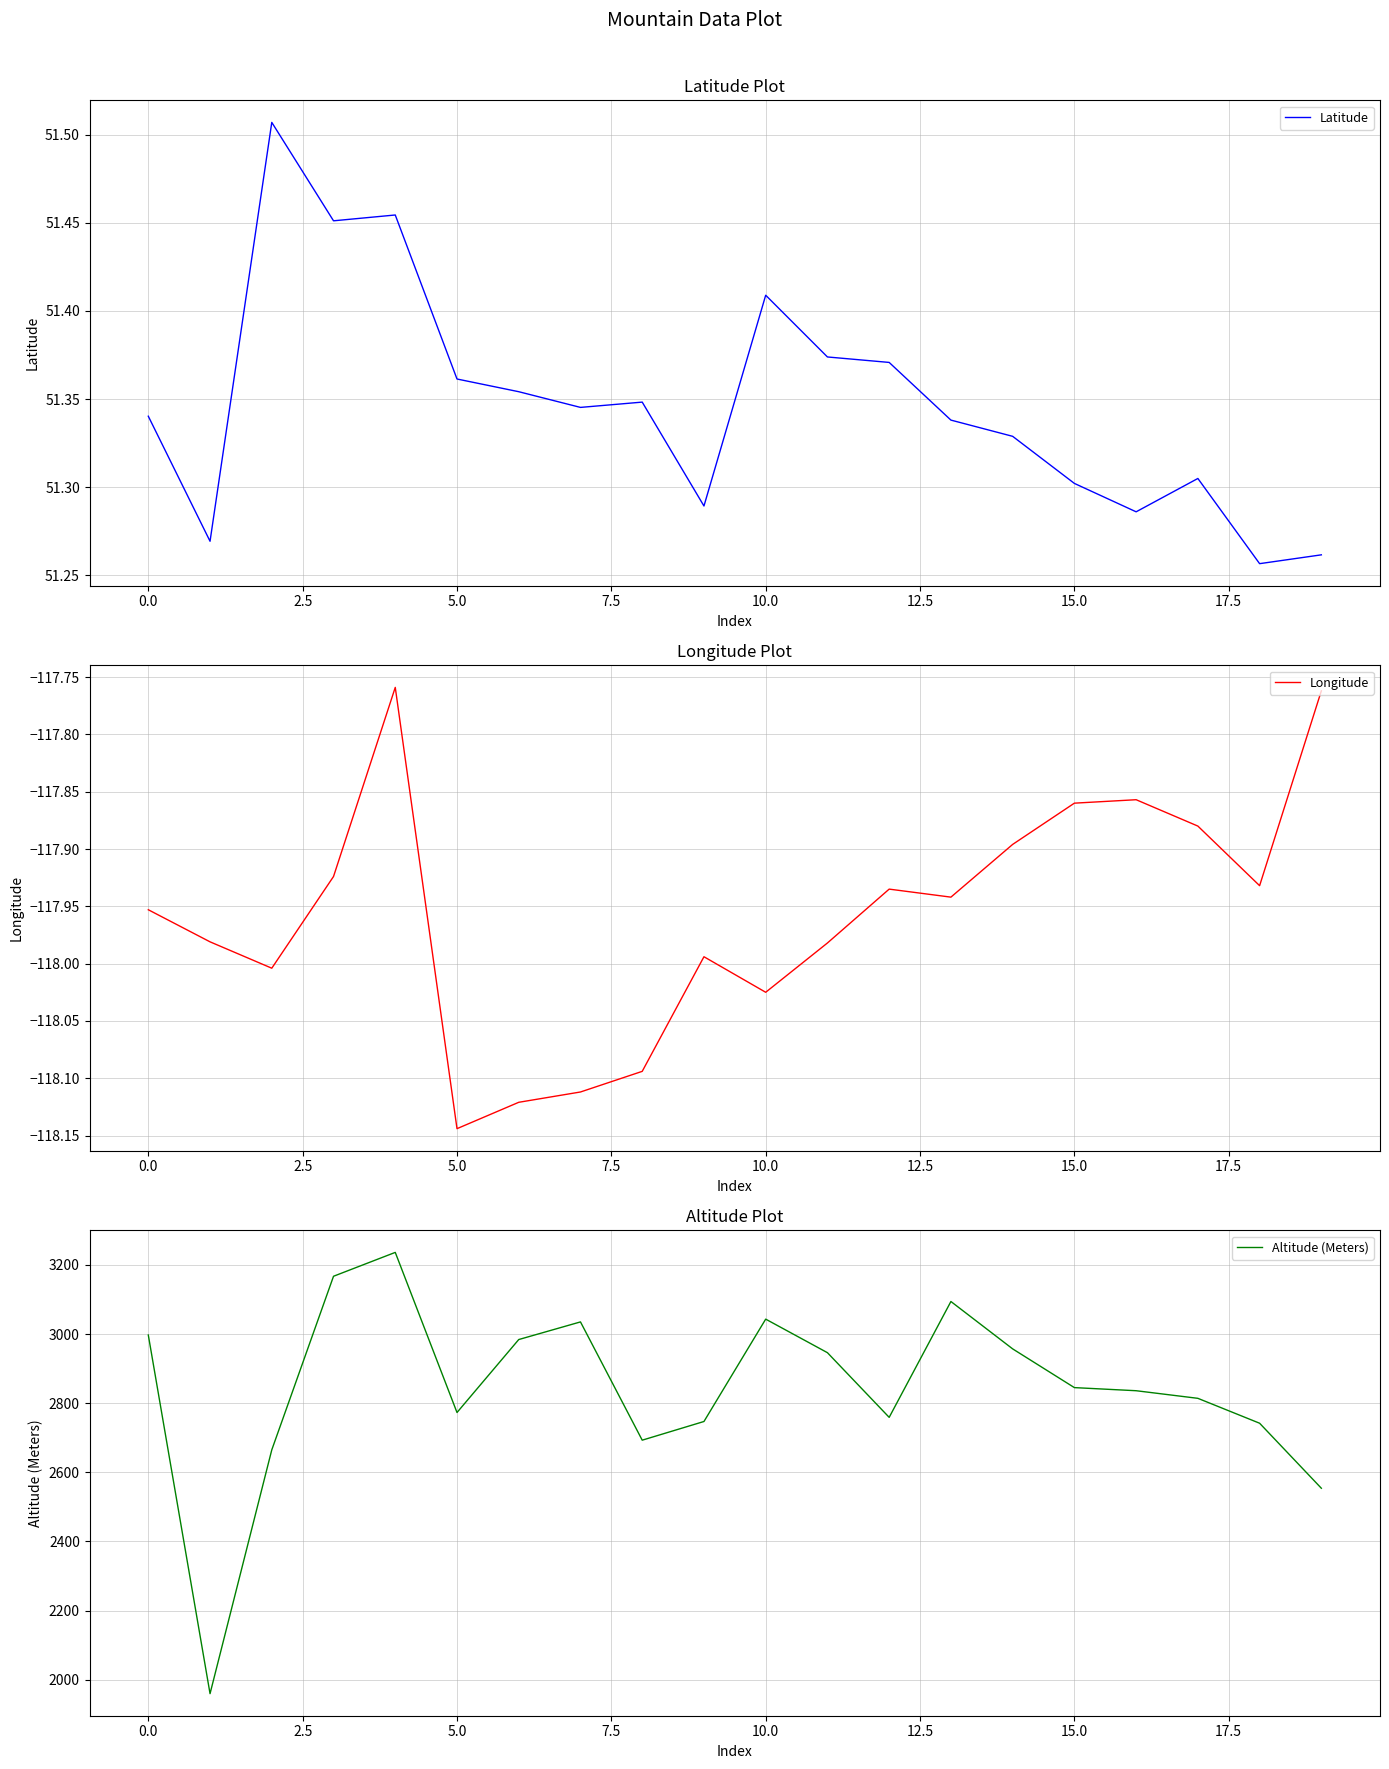

True or false: Latitude has more than 0 points higher than both neighbors.

True